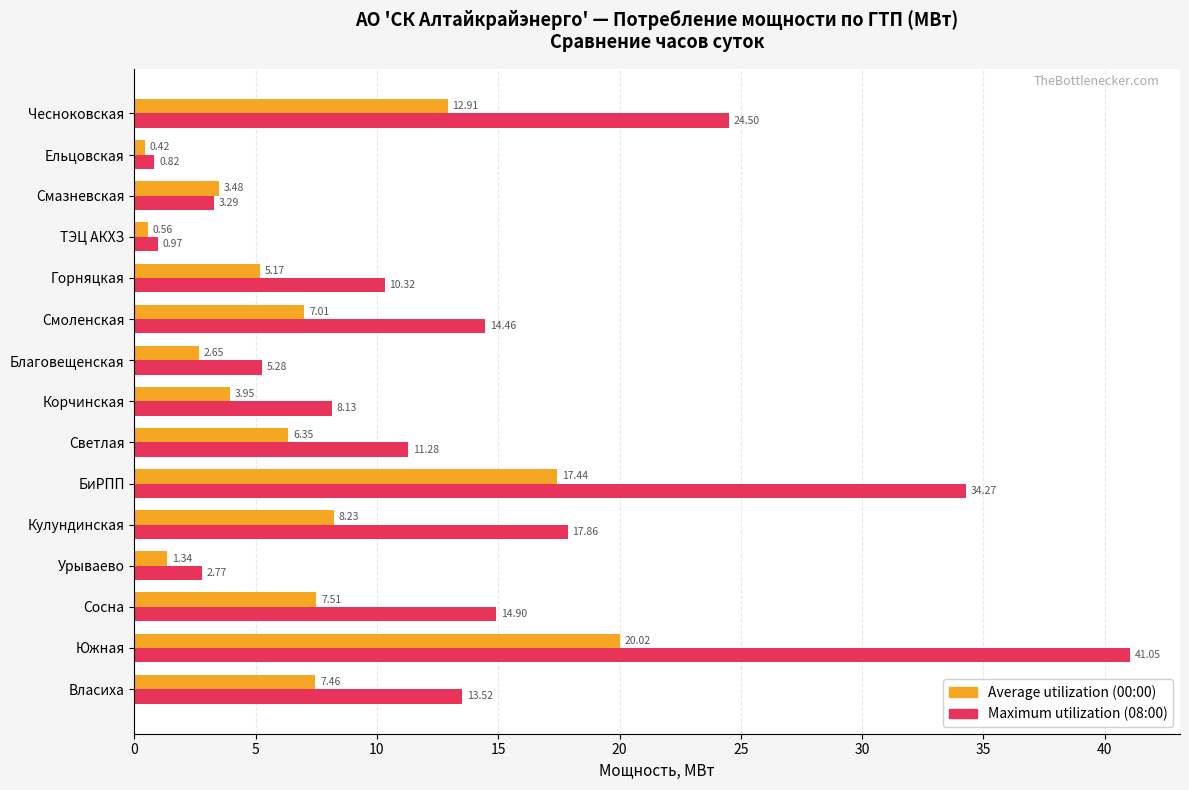

What are all the series names shown in the legend?

Average utilization (00:00), Maximum utilization (08:00)